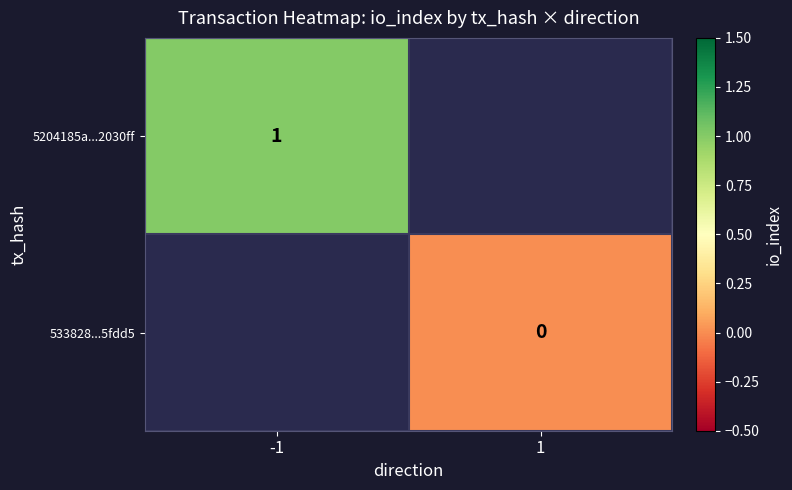

The 5204185a...2030ff series shows 1 at -1. True or false?

True